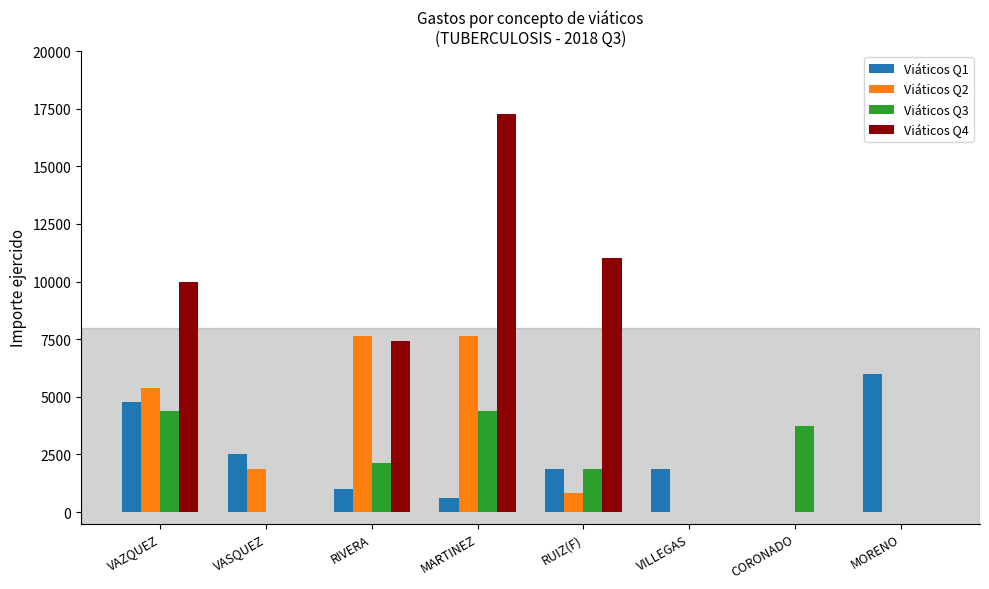

Is the value of Viáticos Q1 at RIVERA greater than the value of Viáticos Q2 at VAZQUEZ?

No